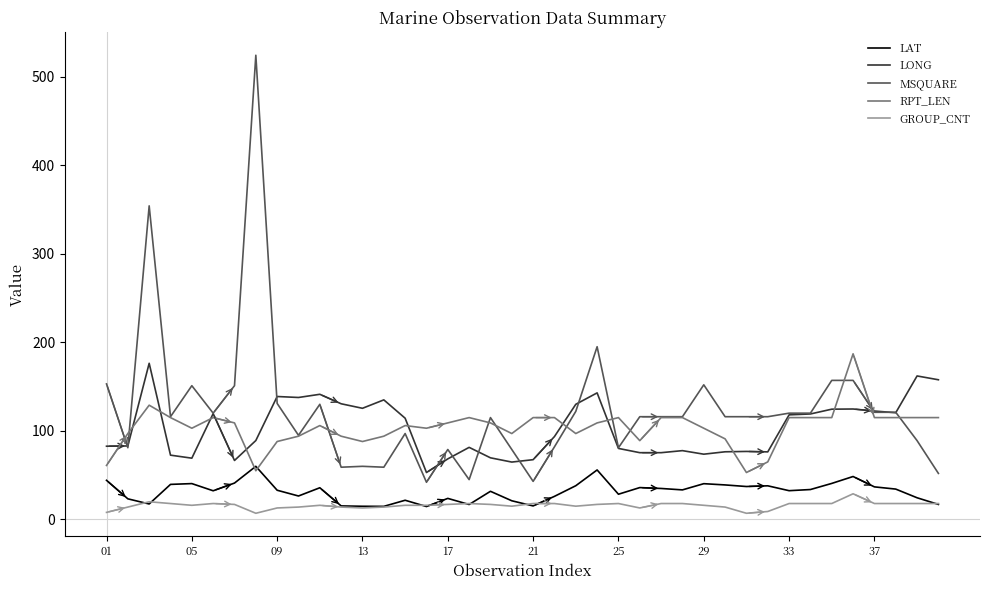

Which series has the largest total across all categories?

MSQUARE